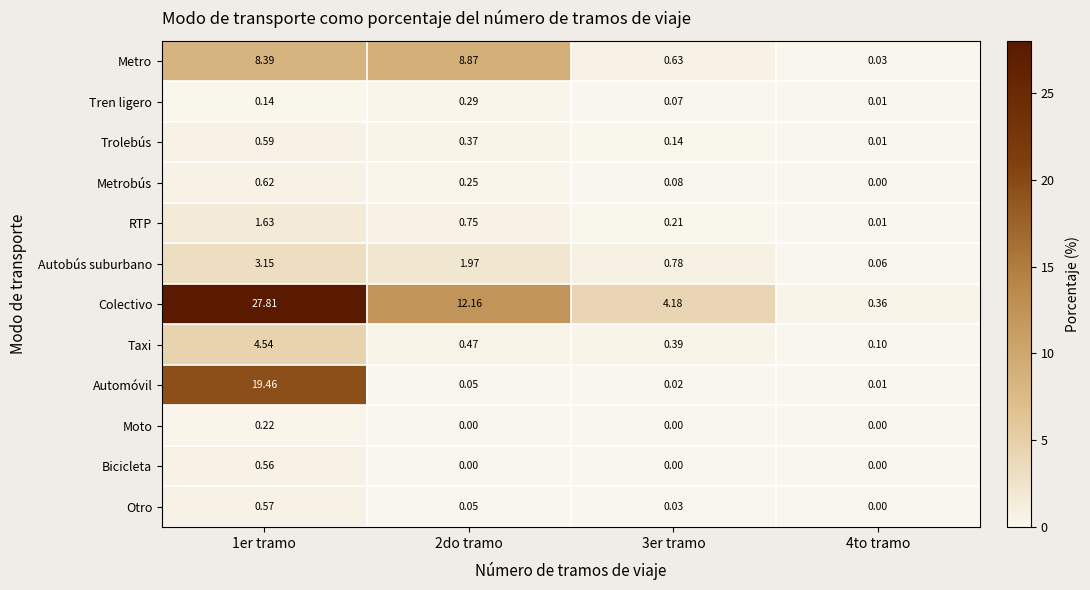

Rank the series by their maximum value, from highest to lowest.

Colectivo, Automóvil, Metro, Taxi, Autobús suburbano, RTP, Metrobús, Trolebús, Otro, Bicicleta, Tren ligero, Moto